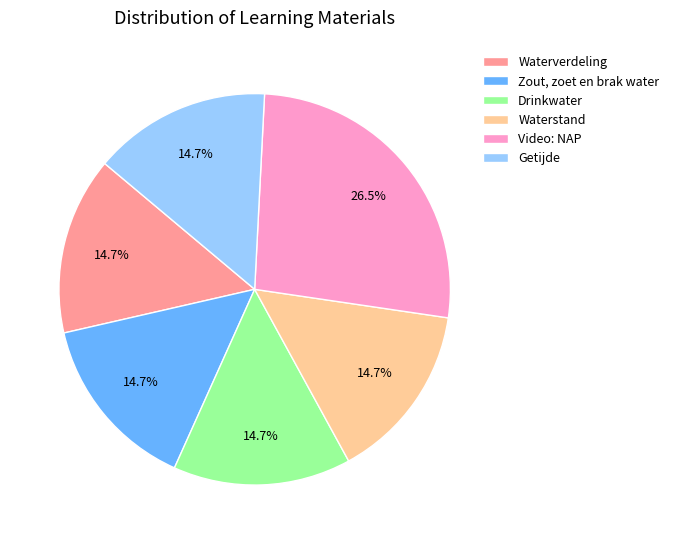

The Getijde slice represents 15% of the pie. True or false?

True